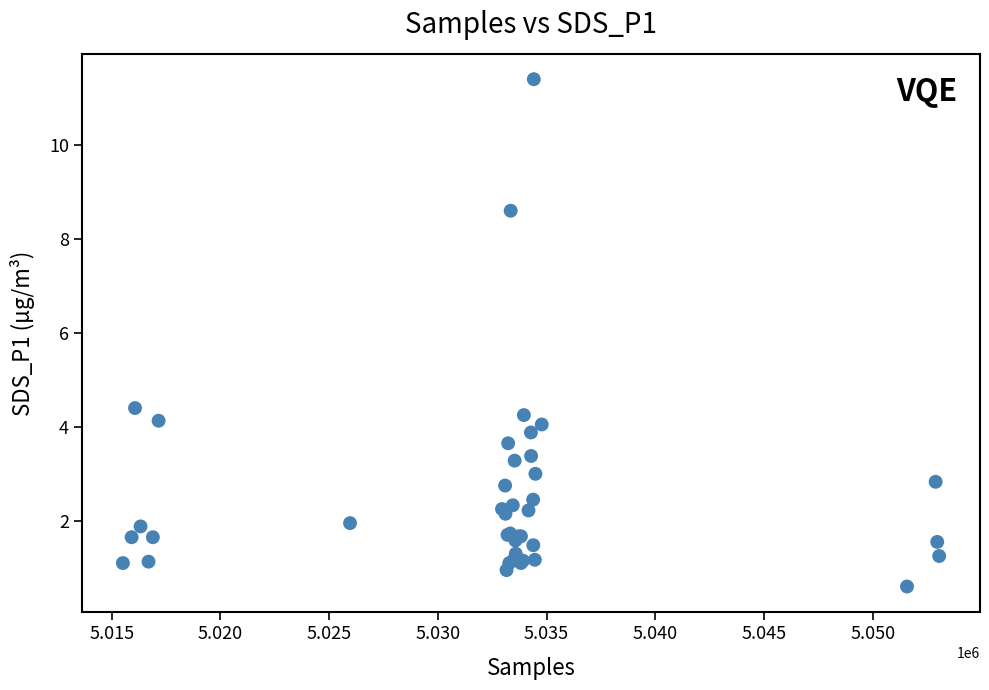

What Y value in the scatter plot is closest to 6?

4.4